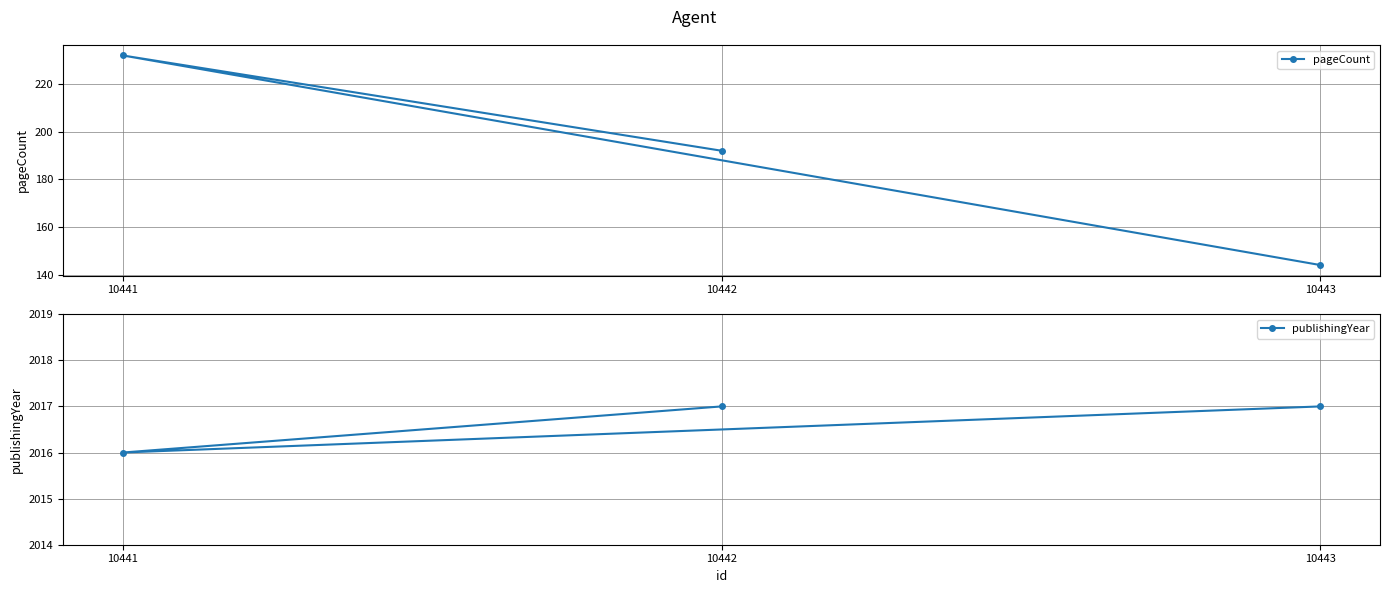

Reading left to right, list all the values displayed in this chart.

pageCount: 10441=232	10442=192	10443=144
publishingYear: 10441=2016	10442=2017	10443=2017